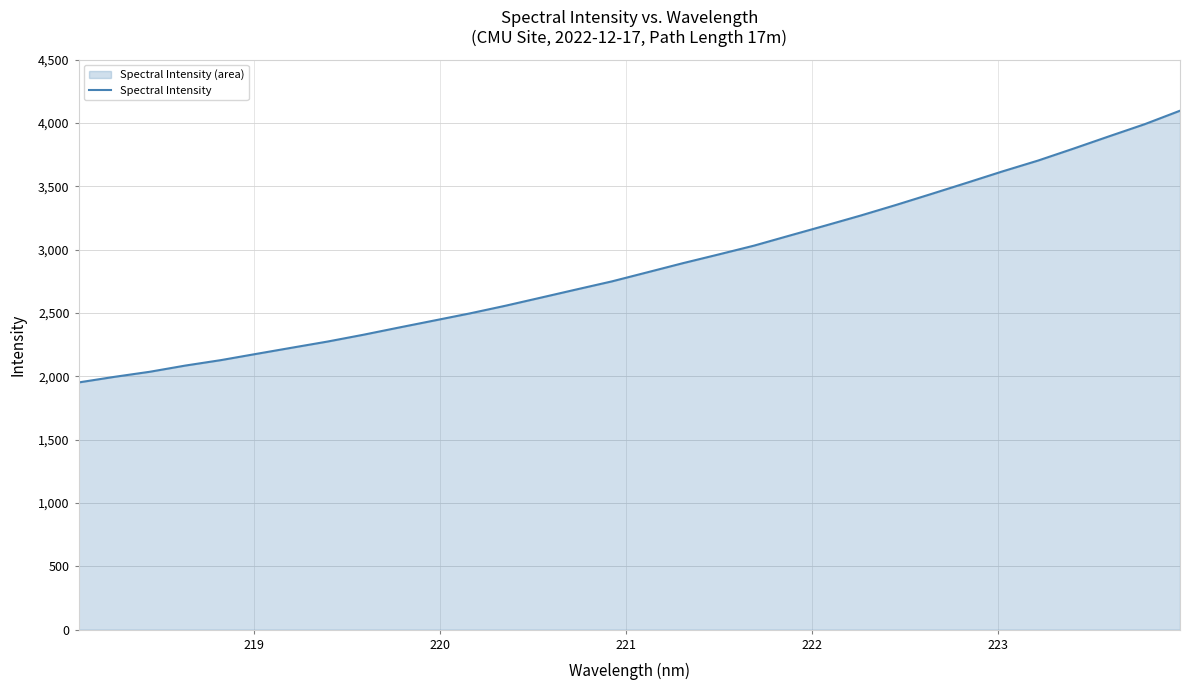

How many lines are shown in the chart?

1